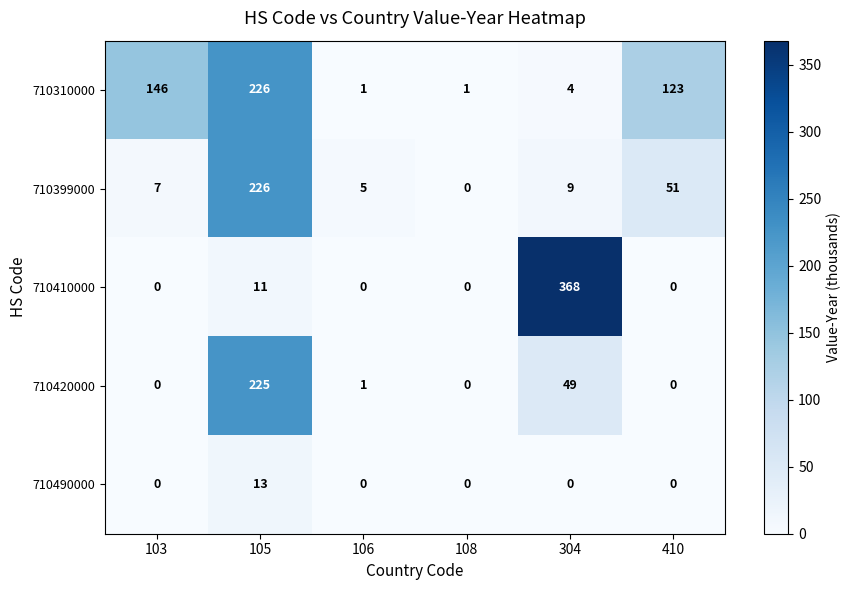

What is the total value across all series at 105?

701